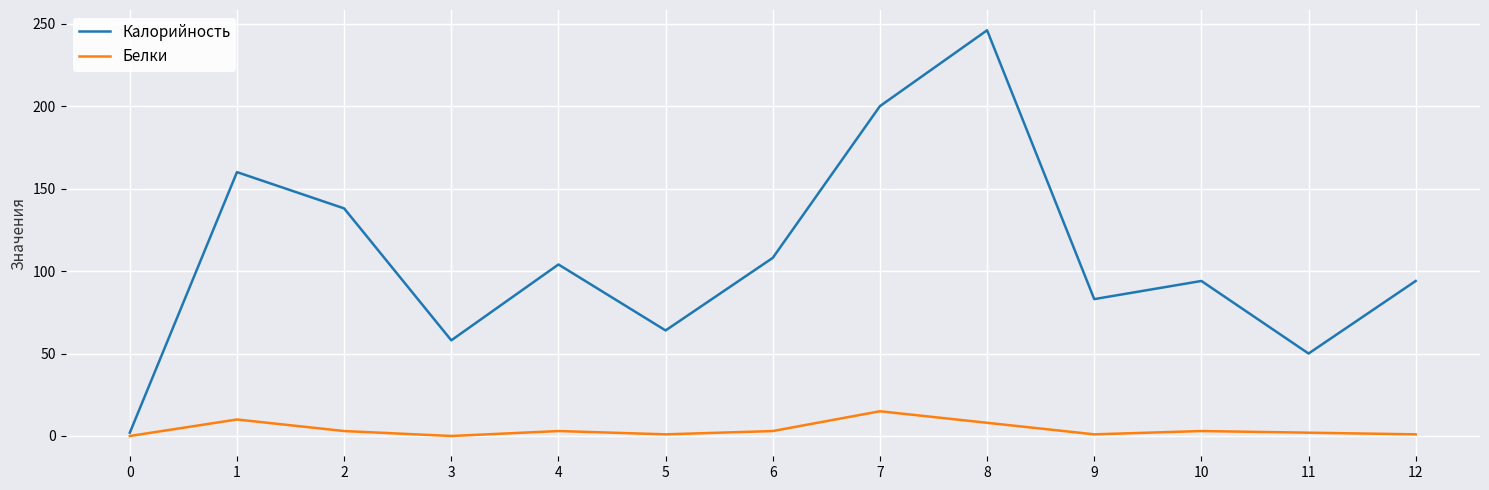

What is the maximum value shown in the chart?

246